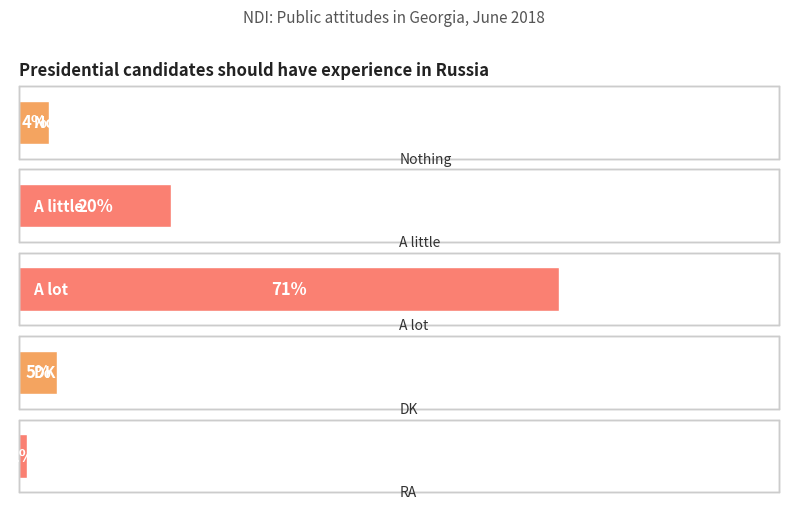

List the labels in order of value, smallest first.

RA, Nothing, DK, A little, A lot